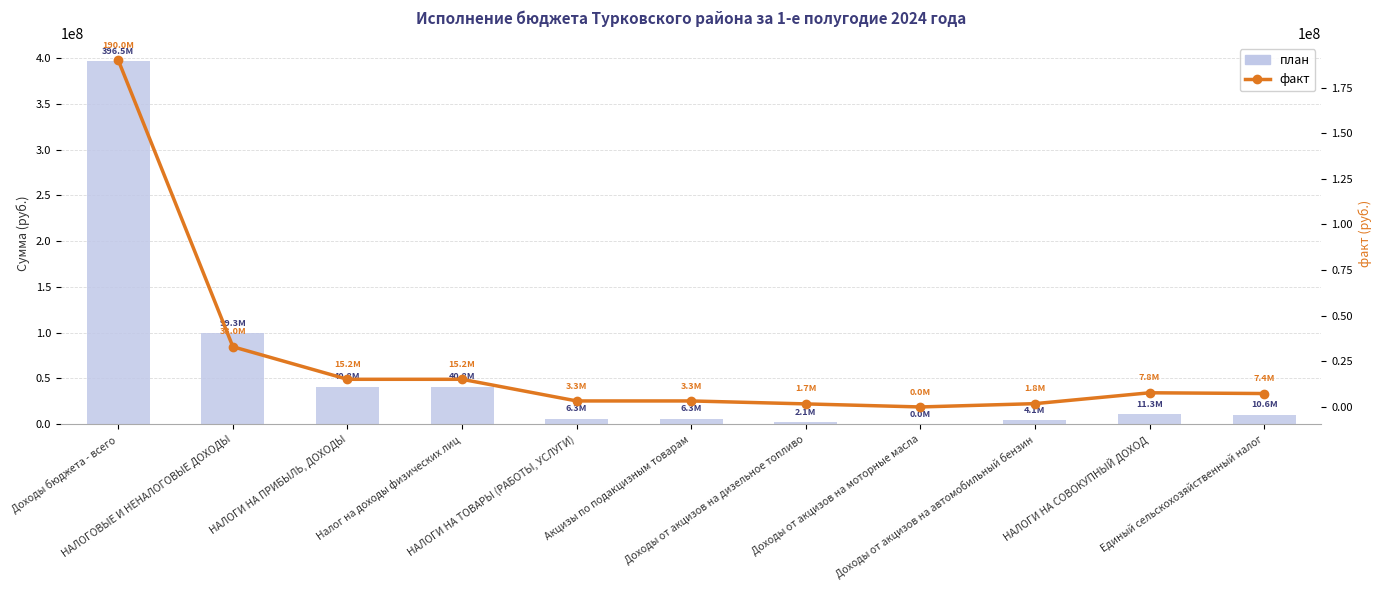

List the series in order of their overall mean, highest first.

план, факт